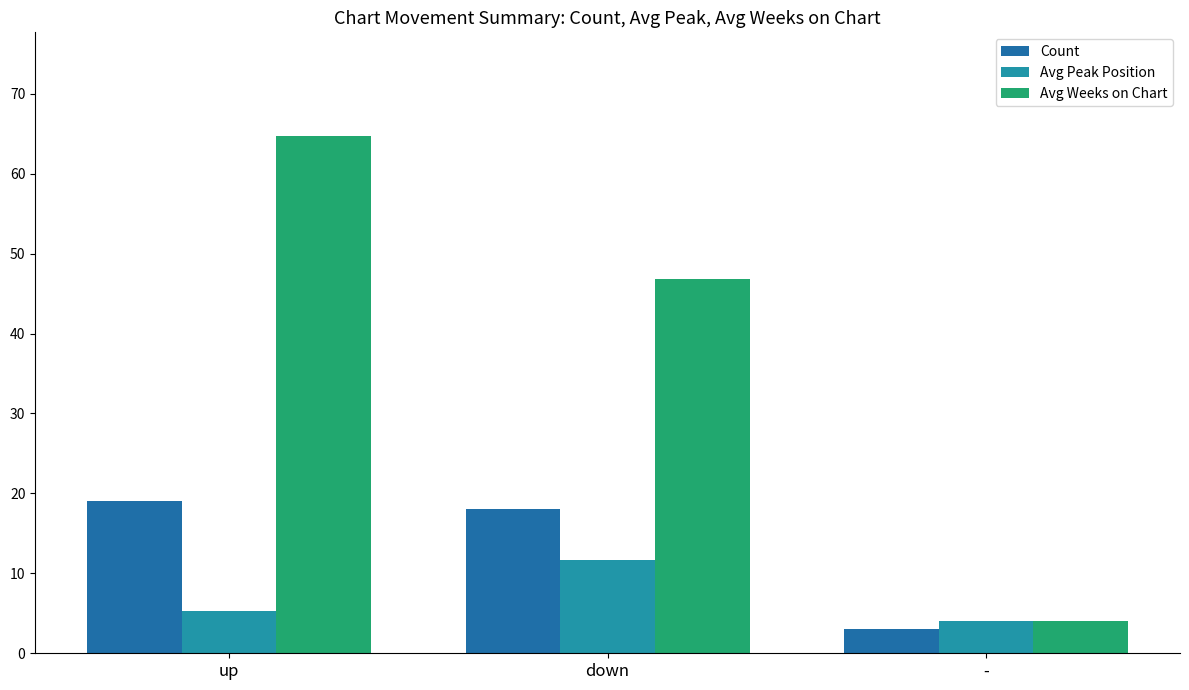

The value of Count at up is 6.4. True or false?

False